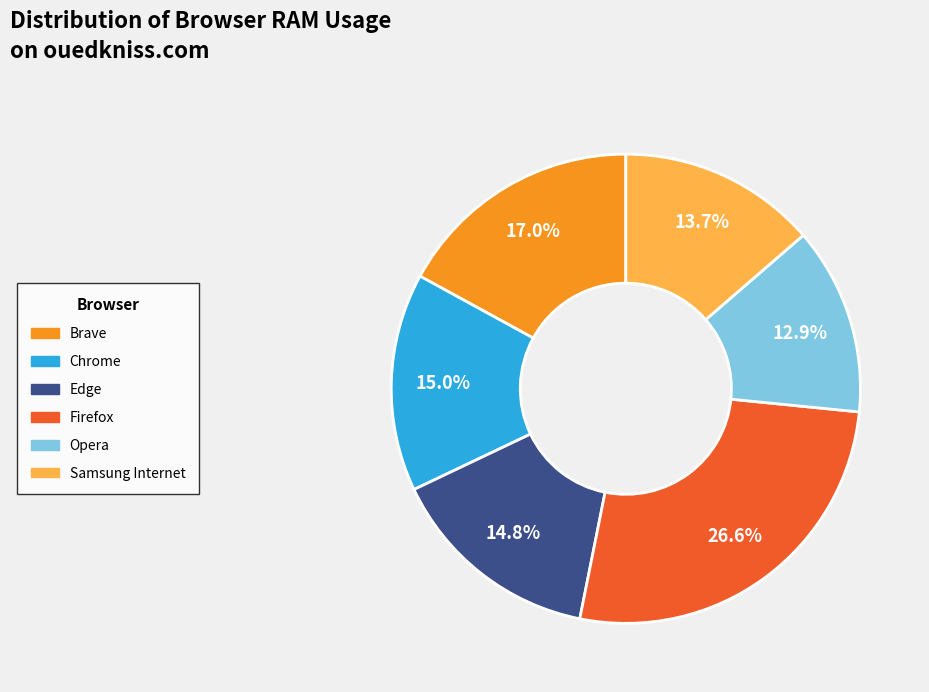

Count the number of slices in the pie.

6